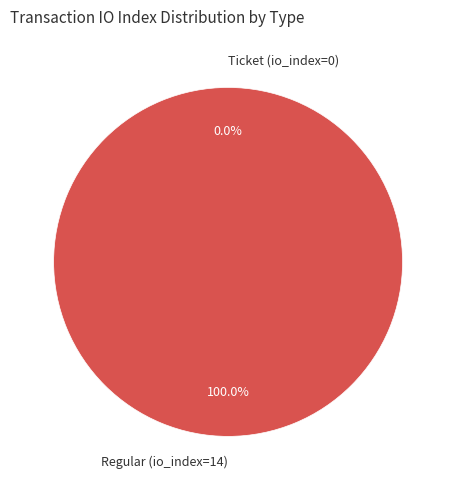

Count the number of slices in the pie.

2